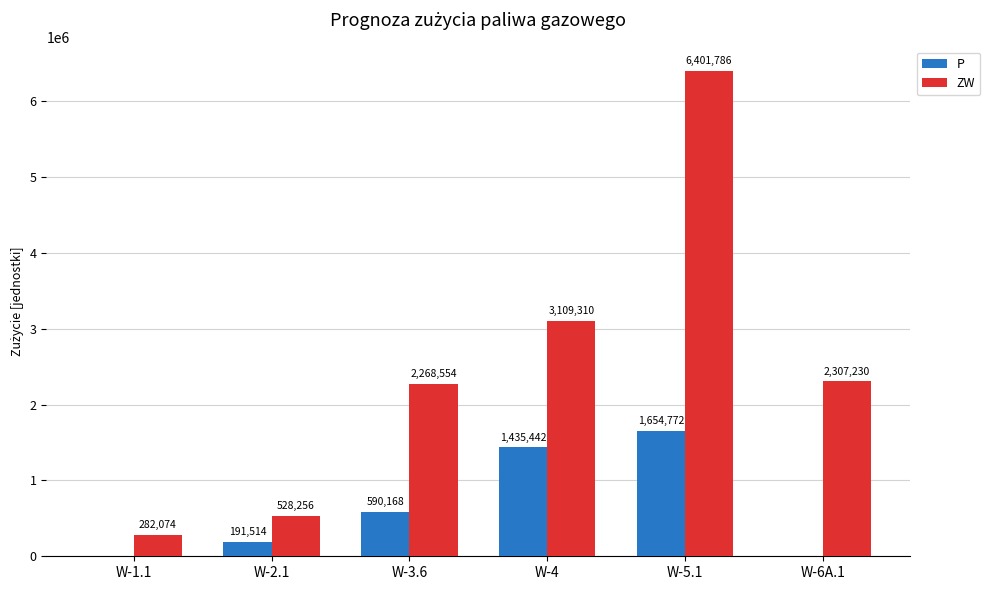

Reading left to right, list all the values displayed in this chart.

P: 0	191514	590168	1435442	1654772	0
ZW: 282074	528256	2268554	3109310	6401786	2307230